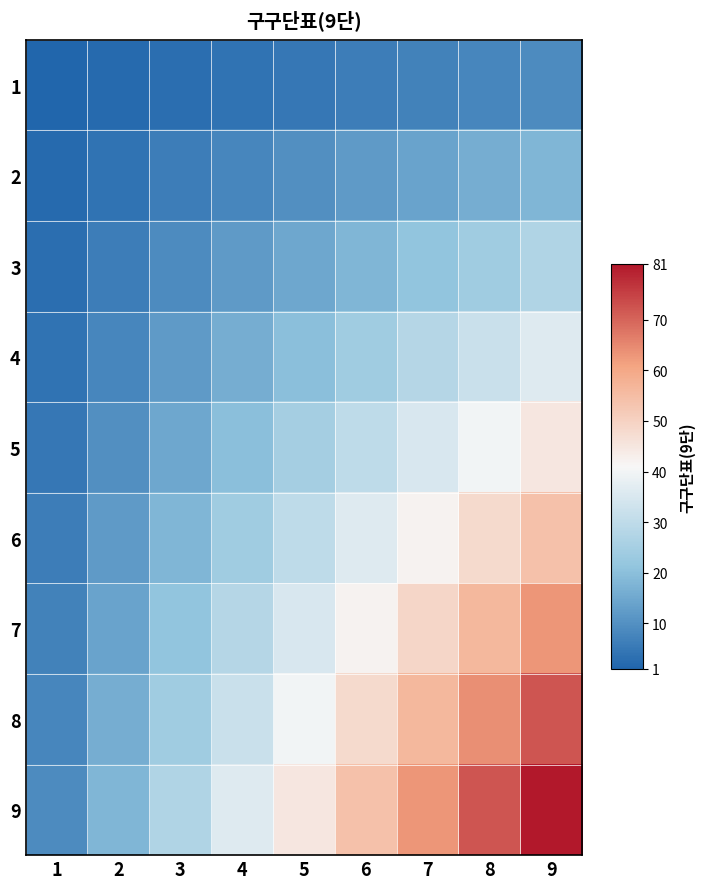

Rank the series at 5 from highest to lowest value.

9, 8, 7, 6, 5, 4, 3, 2, 1